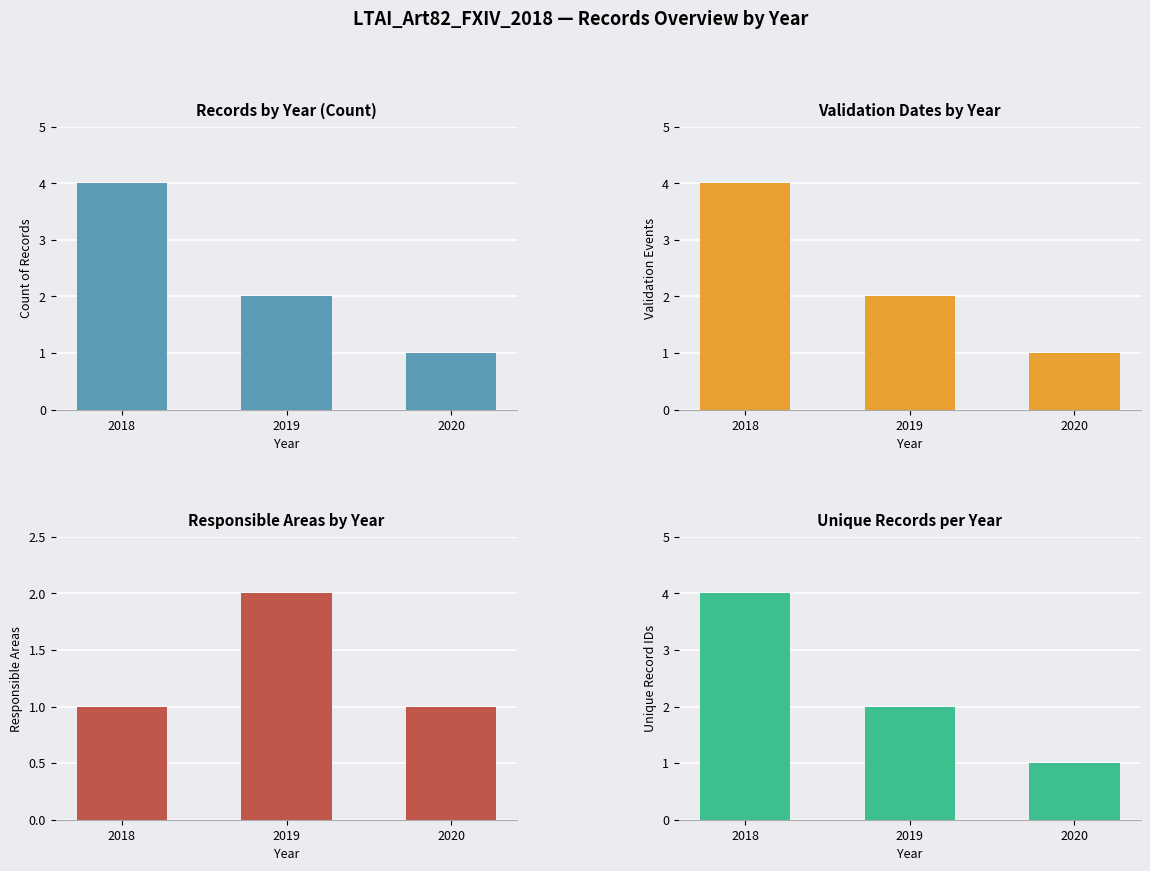

Which category has the highest value in the Responsible Areas series?

2019